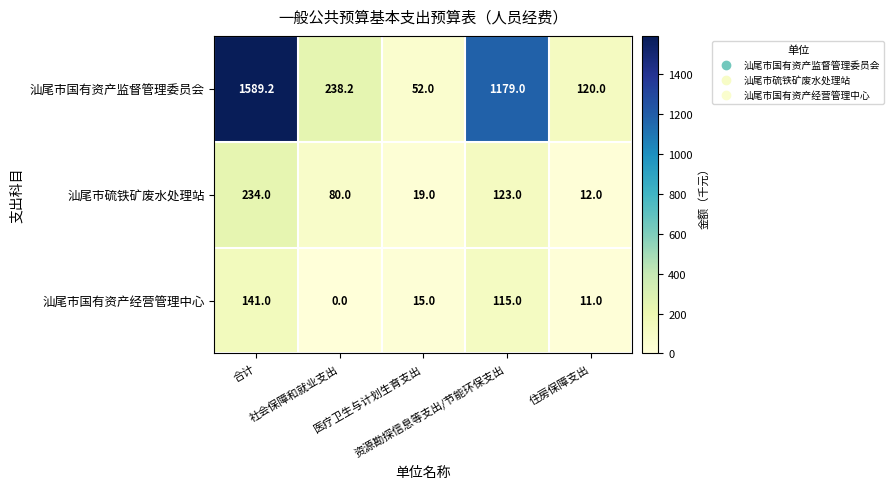

List the series in order of their peak value, lowest first.

汕尾市国有资产经营管理中心, 汕尾市硫铁矿废水处理站, 汕尾市国有资产监督管理委员会